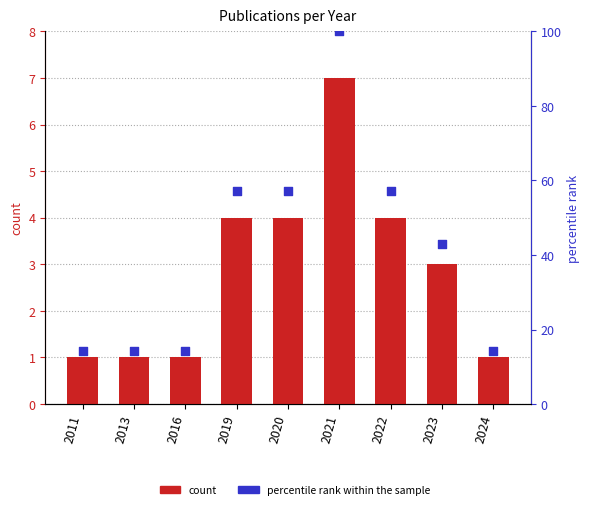

Which series has the largest total across all categories?

percentile rank within the sample